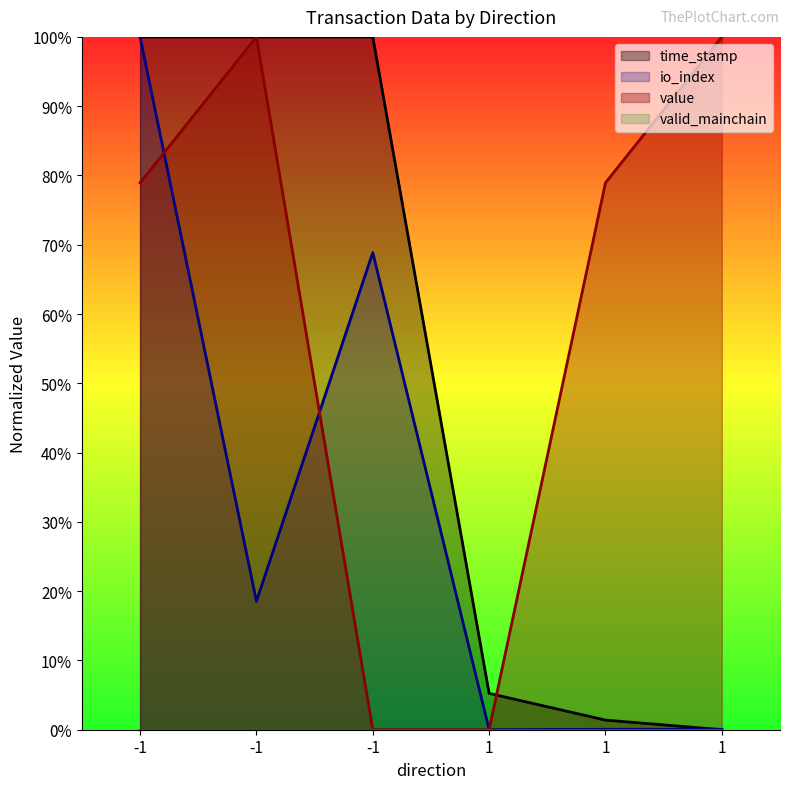

Between -1 and 1, which series saw the biggest shift?

time_stamp